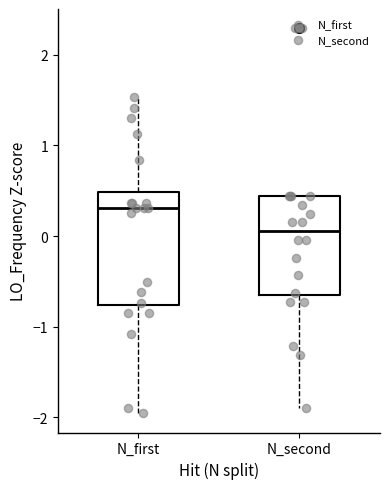

Reading left to right, read every box against the y-axis: the position of its median line, the range the box covers, and the ends of its whiskers. The values are not printed on the chart, so give them approximately, as read against the axis.

N_first: median 0.3, box -0.8 to 0.5, whiskers -2.0 to 1.5
N_second: median 0.1, box -0.7 to 0.4, whiskers -1.9 to 0.4